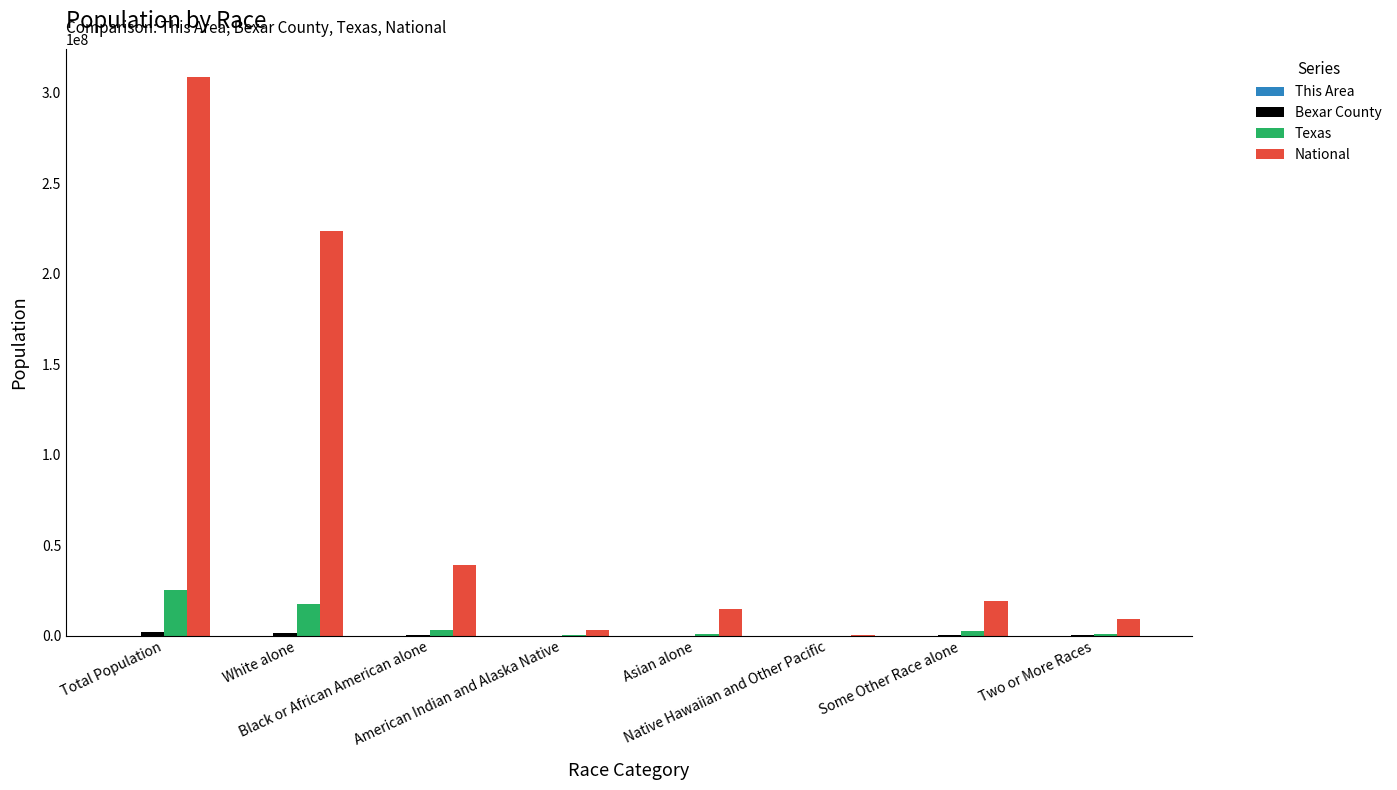

How many groups of bars are there?

8